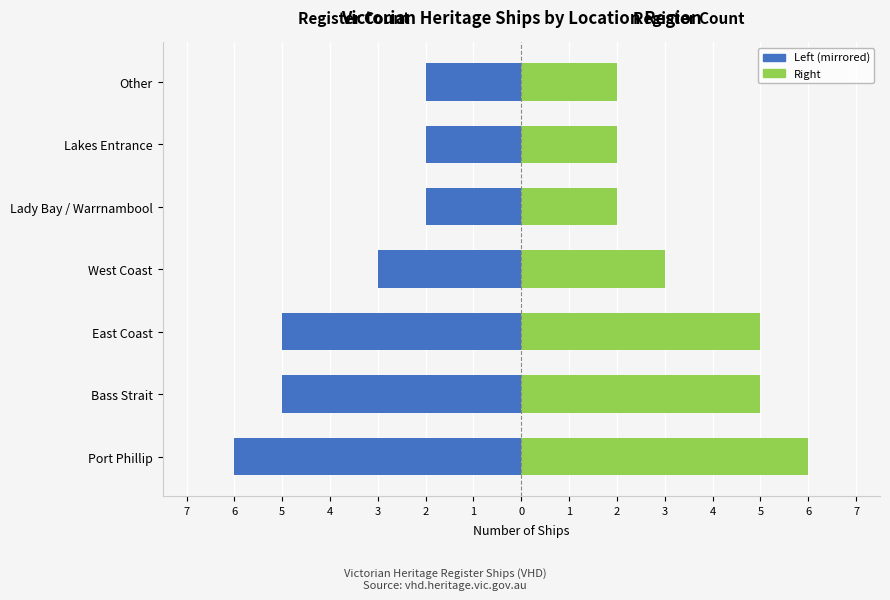

How many Right side values are between 2 and 5?

6